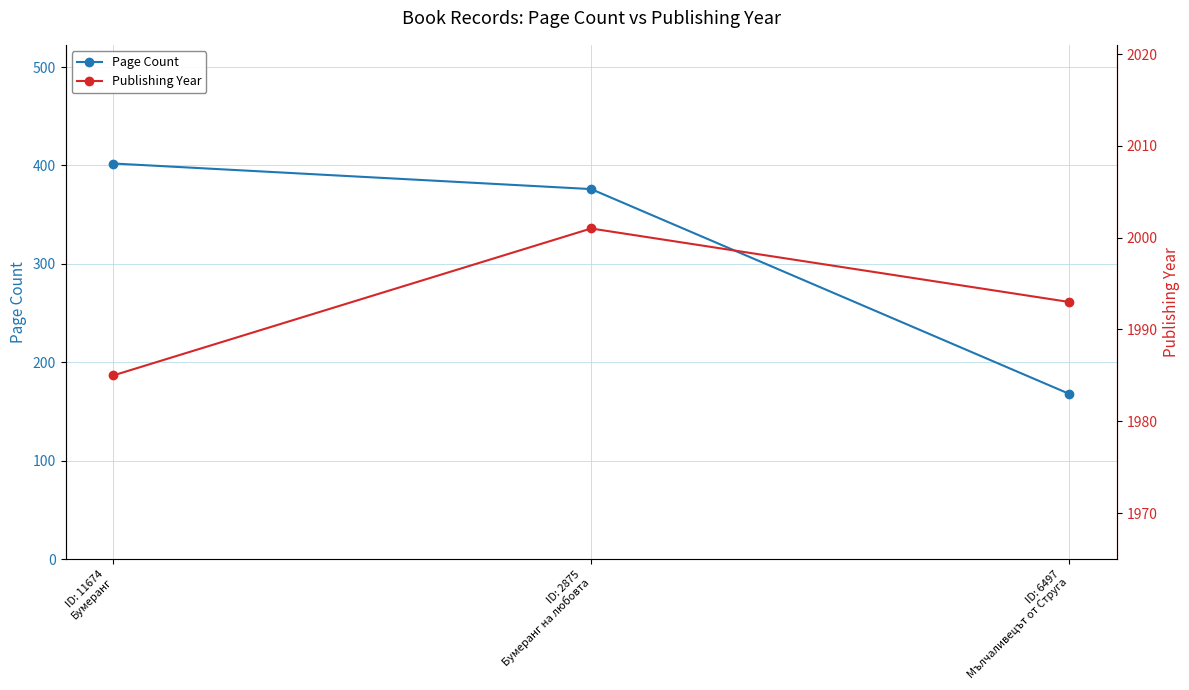

What position from the right is ID: 2875
Бумеранг на любовта?

2